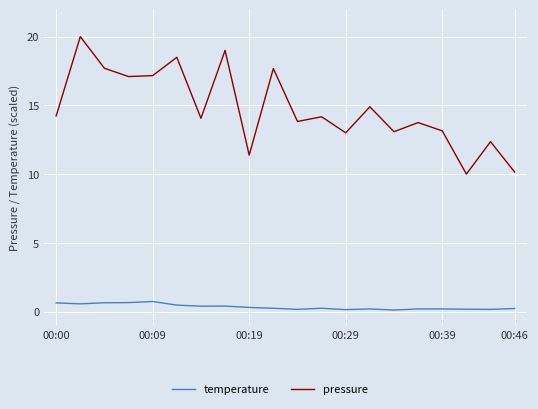

Which series has the largest range (max minus min)?

pressure